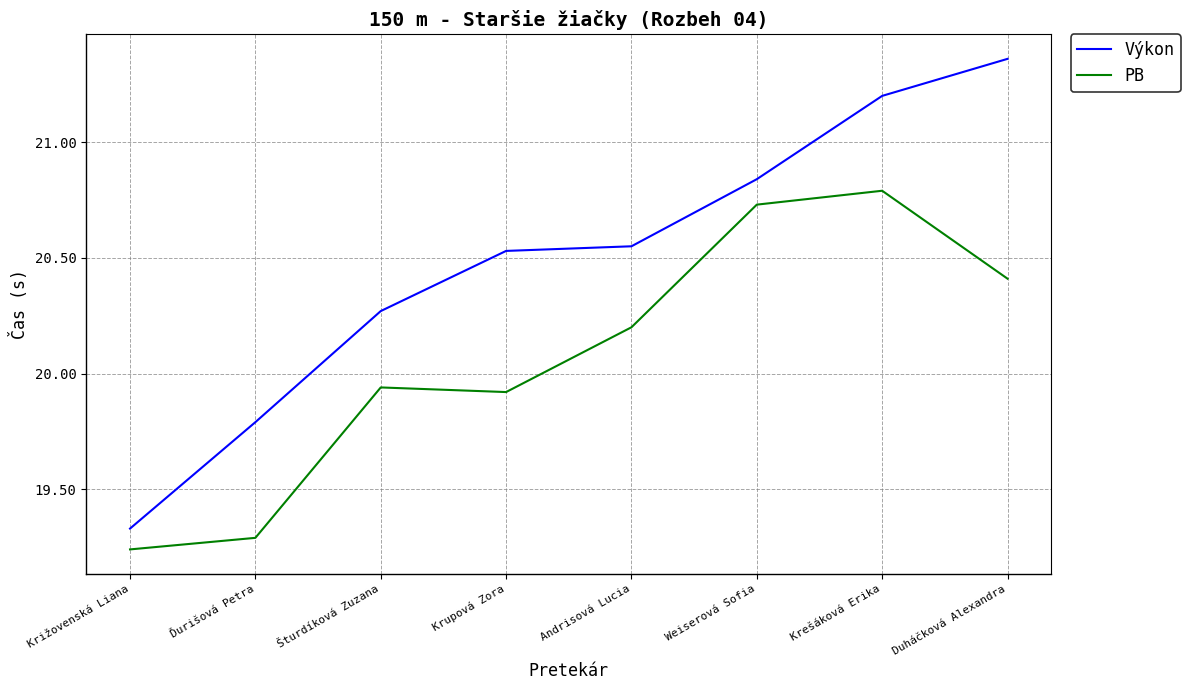

At which label is Výkon closest to 20?

Ďurišová Petra